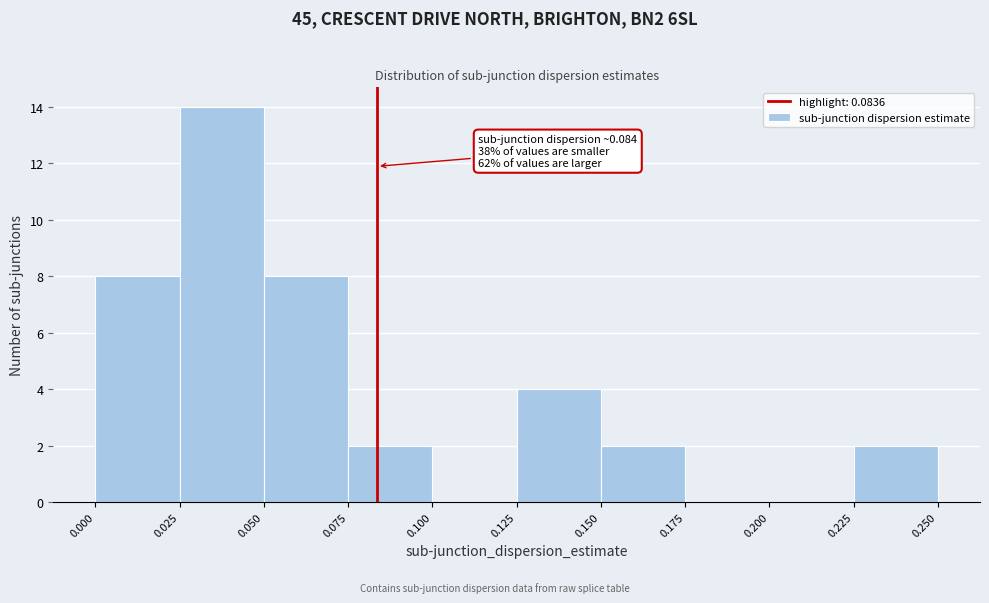

Which range on the x-axis has the tallest bar?

0.025 to 0.050